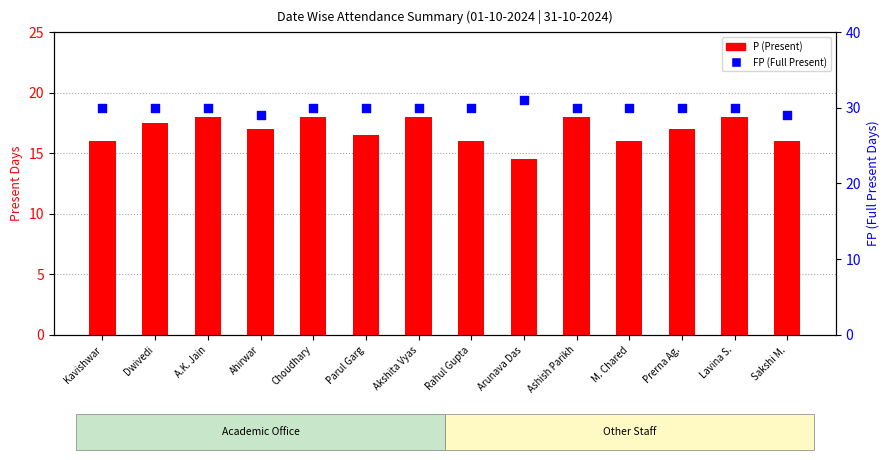

What are all the series names shown in the legend?

P (Present), FP (Full Present)